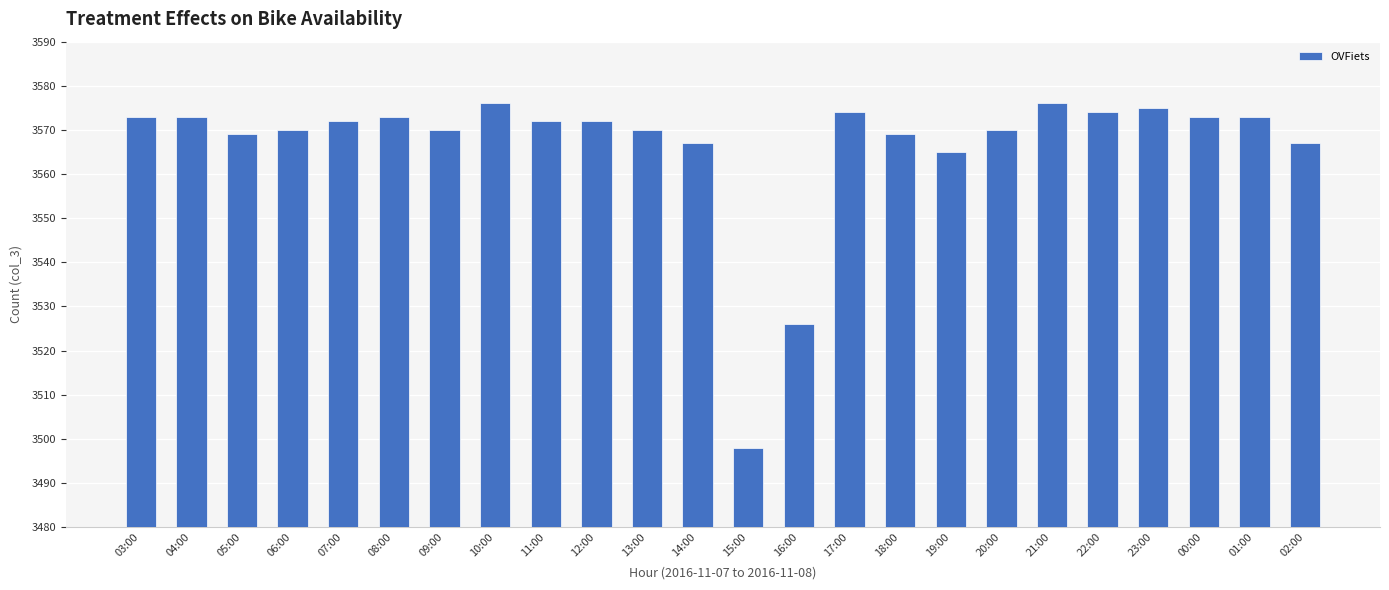

The value at 23:00 is 3575. True or false?

True